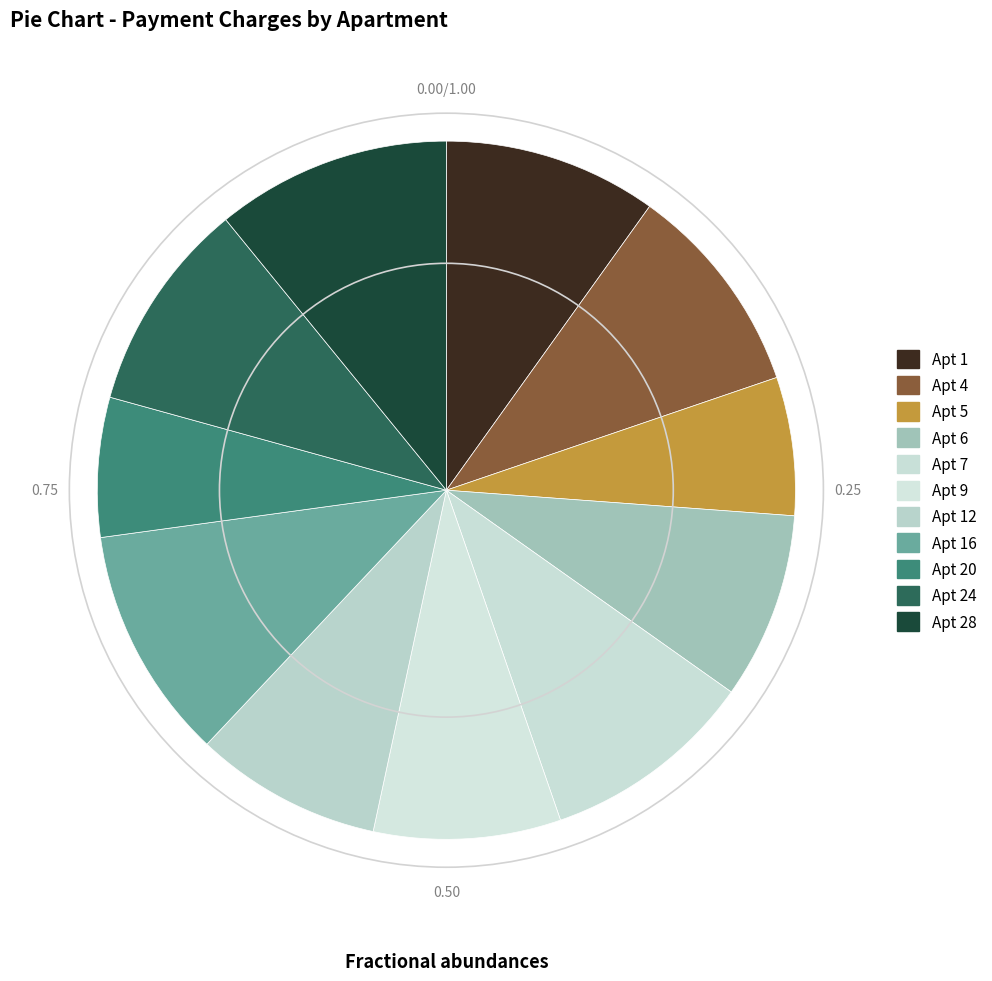

Count the number of slices in the pie.

11